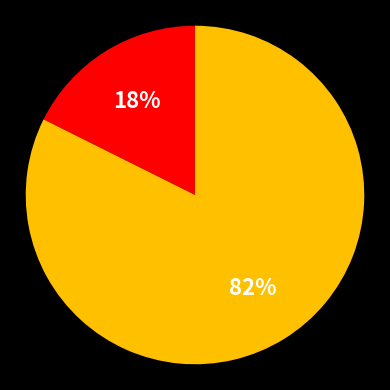

Is there a majority slice in this chart?

Yes